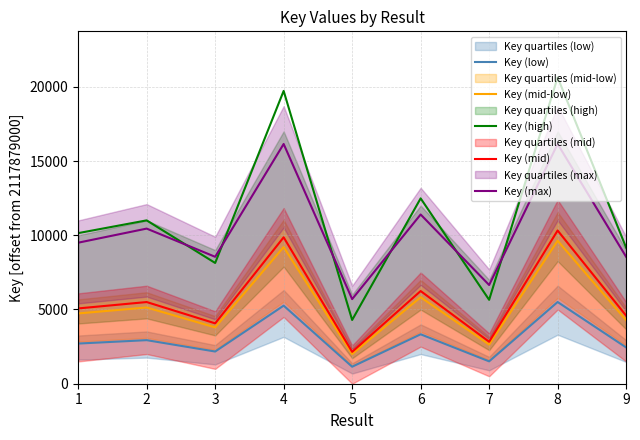

What is the difference between the second highest and minimum values in the Key (mid) series?

7715.2